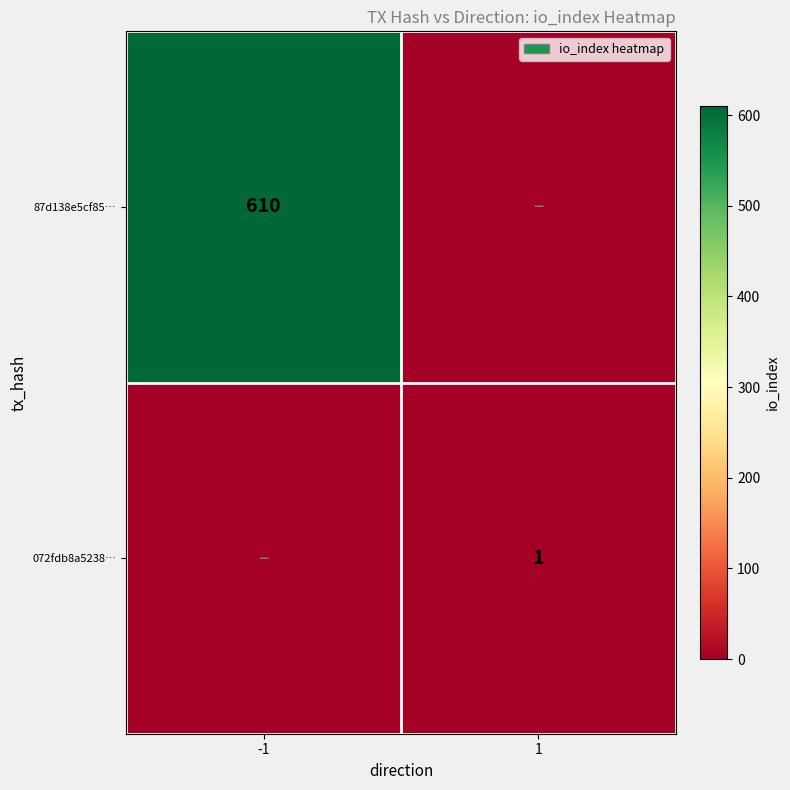

The 072fdb8a5238… series shows 1 at 1. True or false?

True